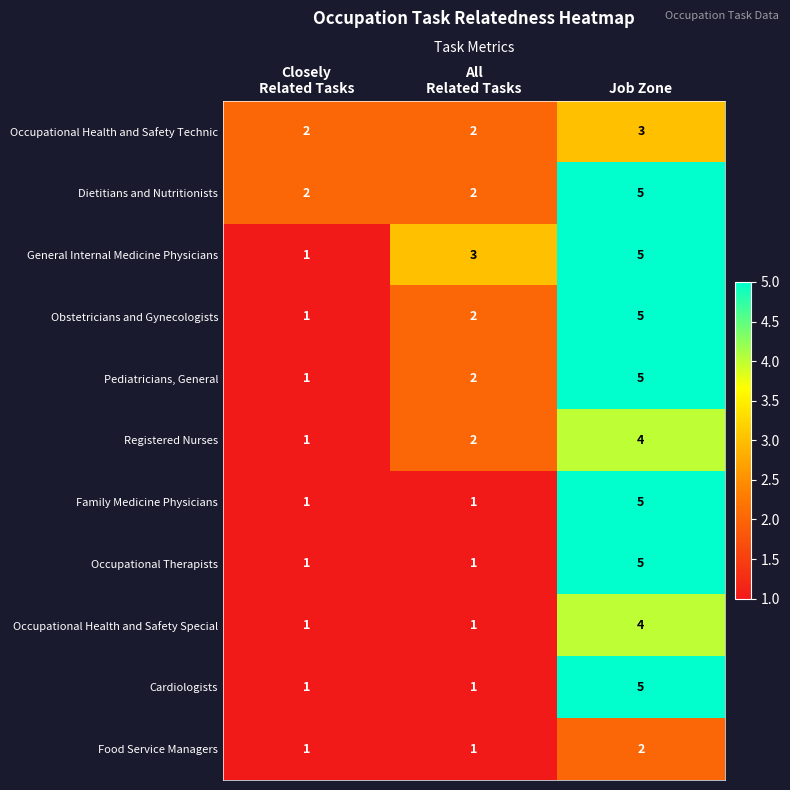

How many Occupational Health and Safety Technic values are between 2 and 3?

3